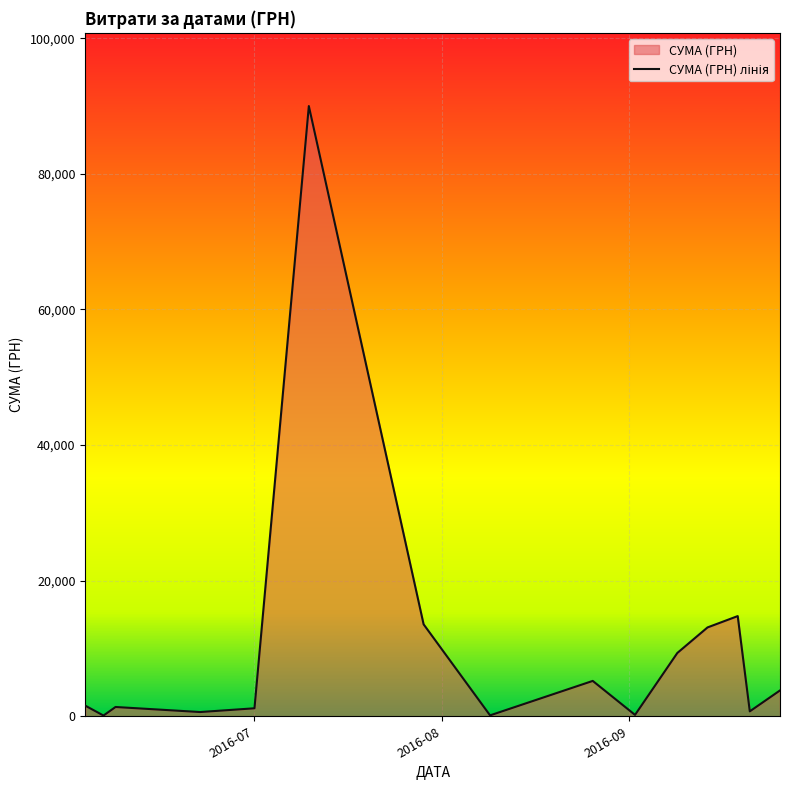

What is the difference between the maximum and minimum values?

89892.0